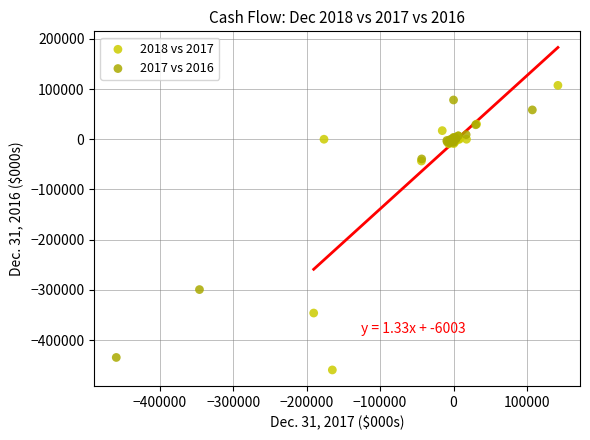

Which series contains the lowest Y value?

2018 vs 2017